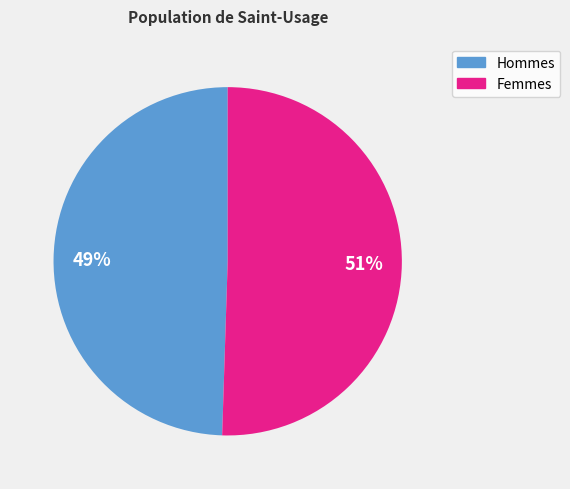

To the nearest percent, what is the average slice percentage?

50%